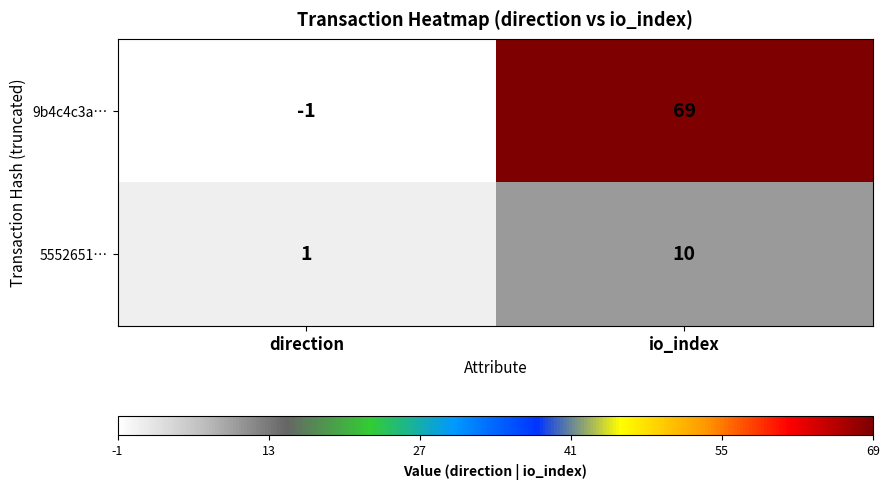

Where is 9b4c4c3a… nearest to the value 34?

direction